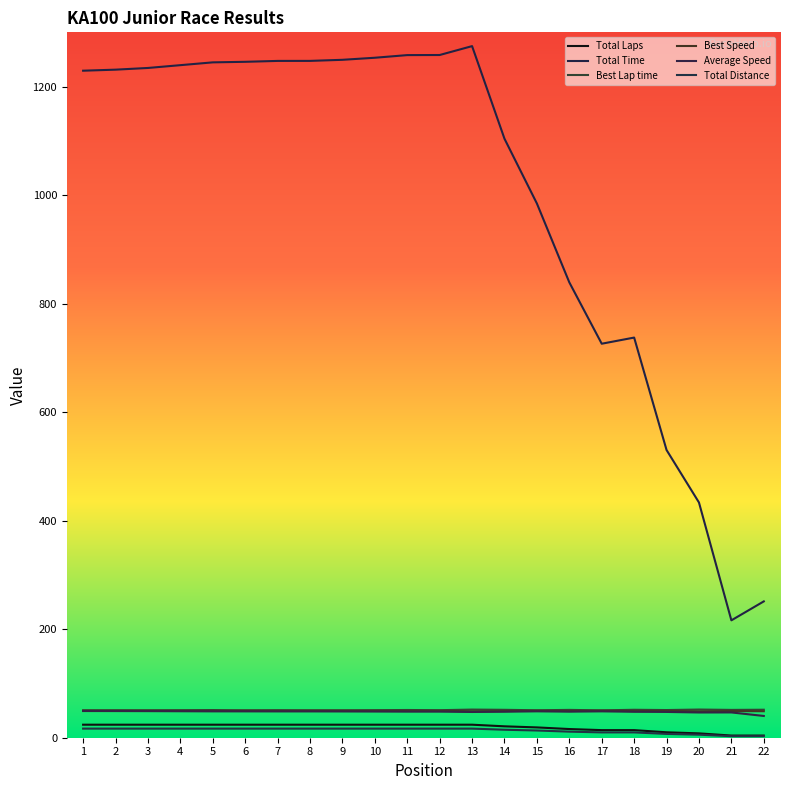

The value of Best Lap time at 12 is 17.5. True or false?

False